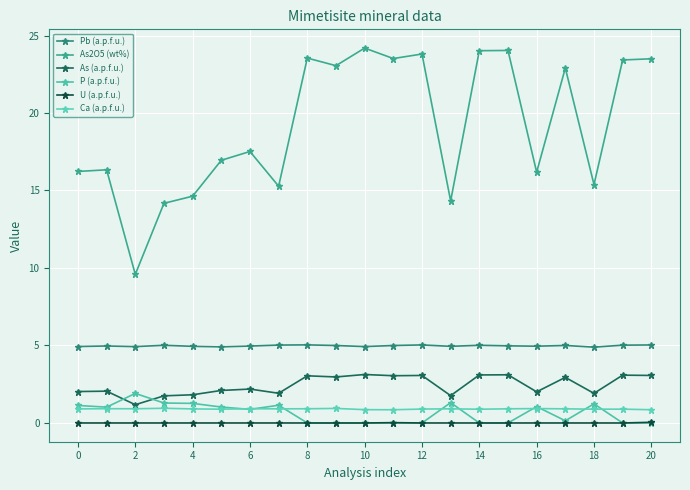

True or false: As2O5 (wt%) and P (a.p.f.u.) intersect in this chart.

False